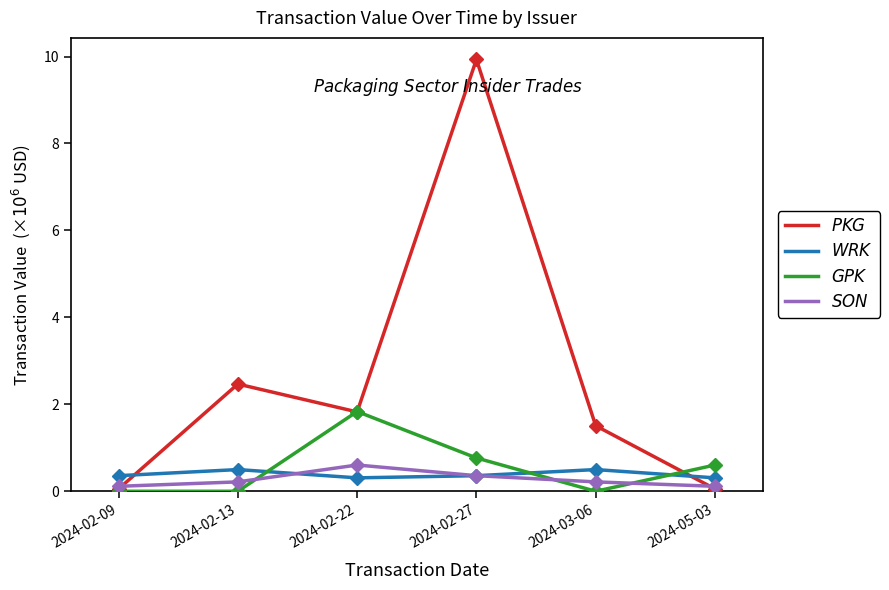

What is the difference between the highest and lowest values at 2024-02-27?

9.6